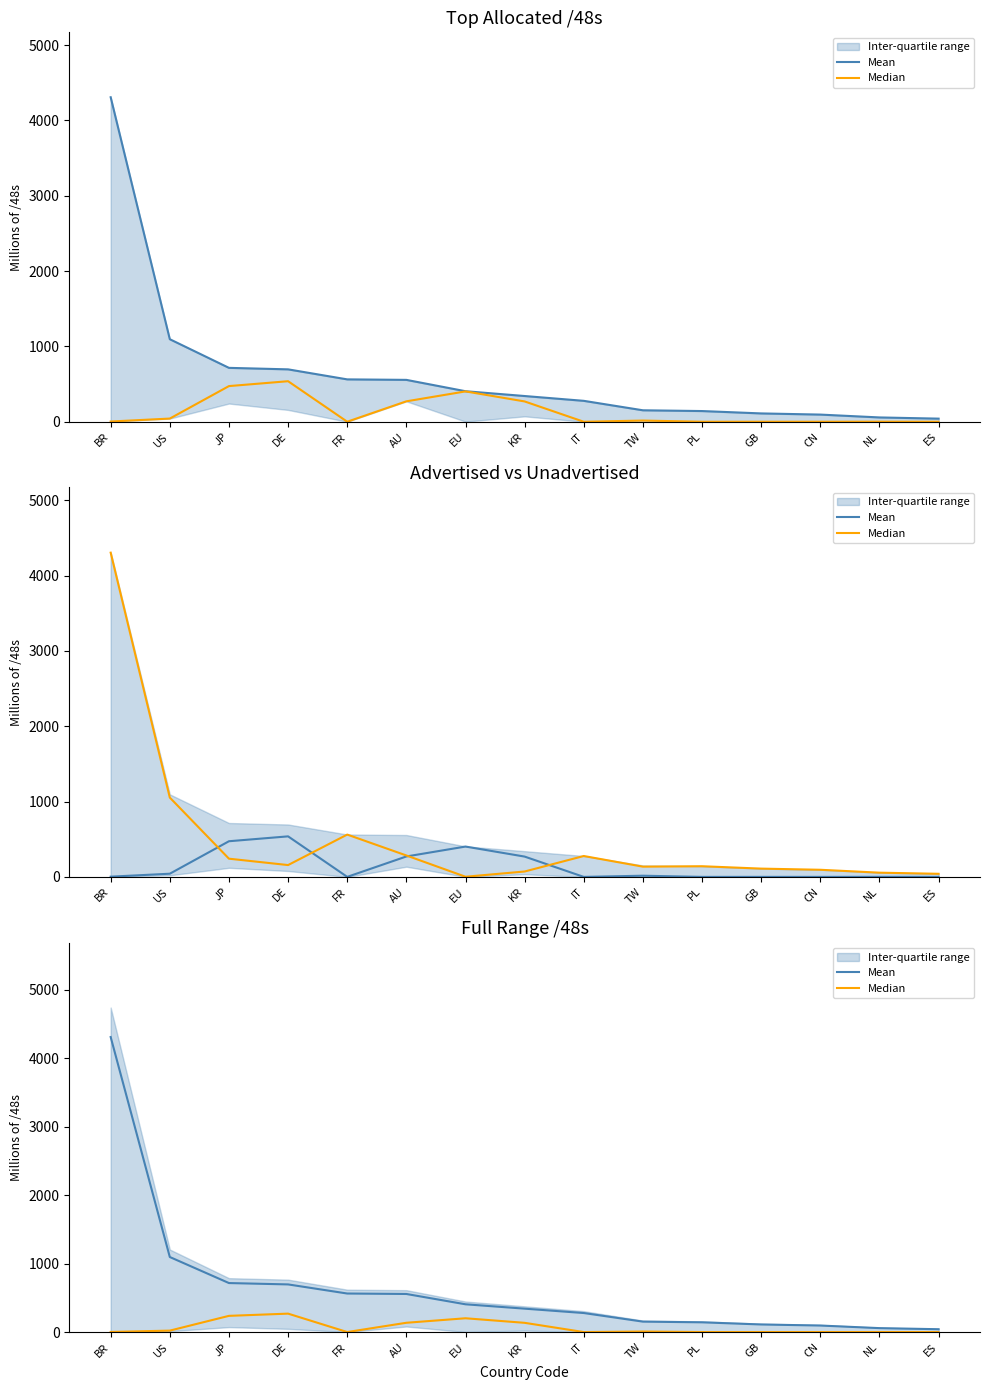

The value of Median at PL is 0.3. True or false?

False